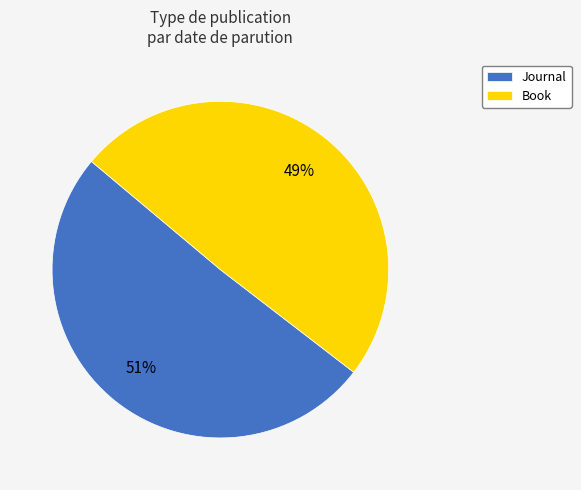

How many slices are in this pie chart?

2